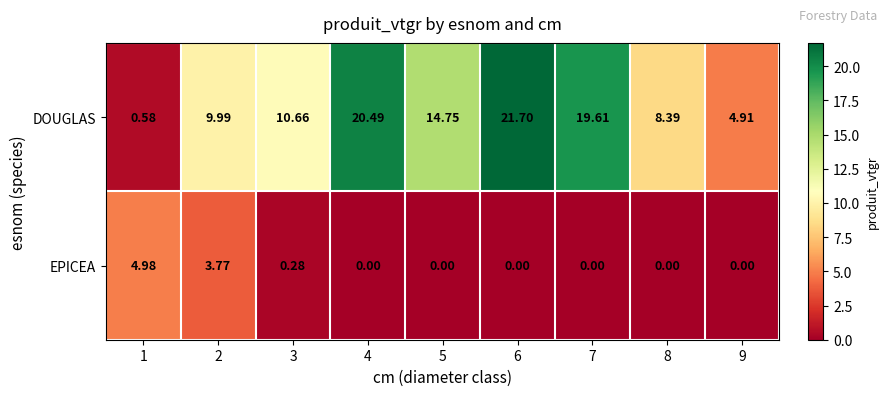

Is the value of EPICEA at 2 greater than the value of DOUGLAS at 4?

No